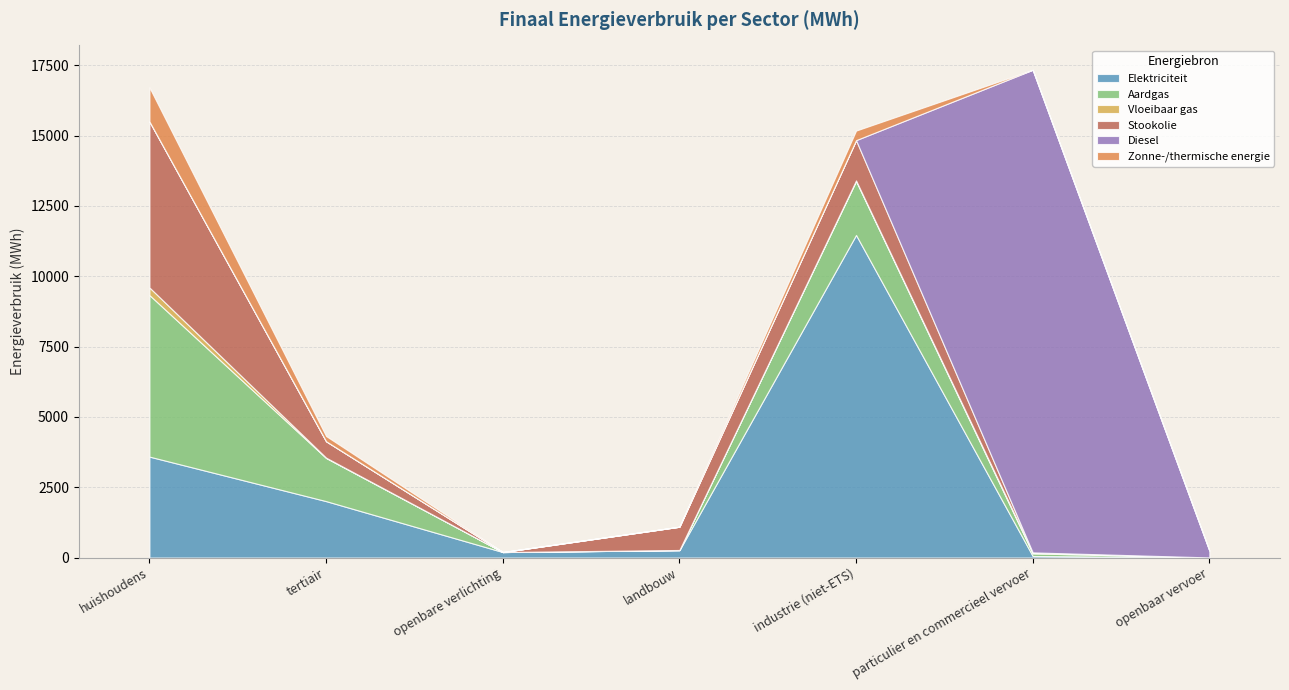

Which series changed the most between openbare verlichting and particulier en commercieel vervoer?

Diesel